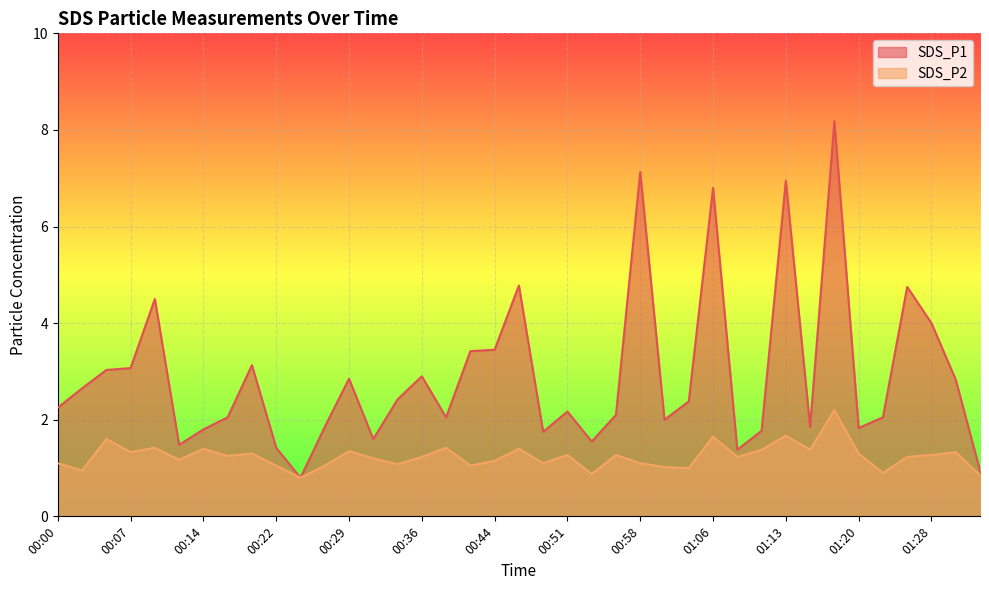

At which category is the sum across all series the highest?

01:18